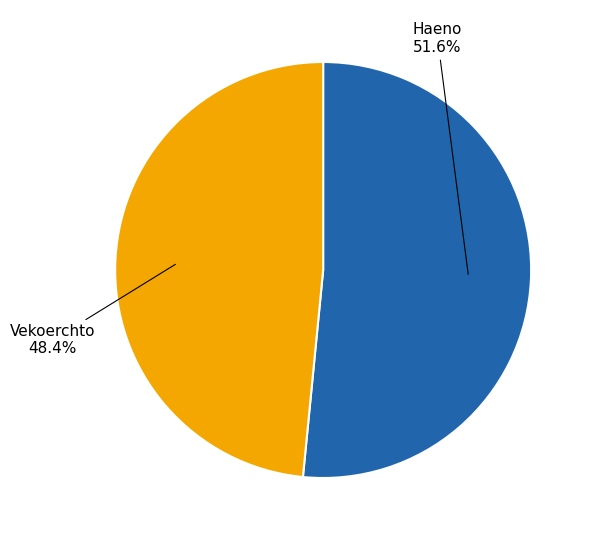

Approximately how many times larger is the value at Vekoerchto compared to Haeno?

0.9